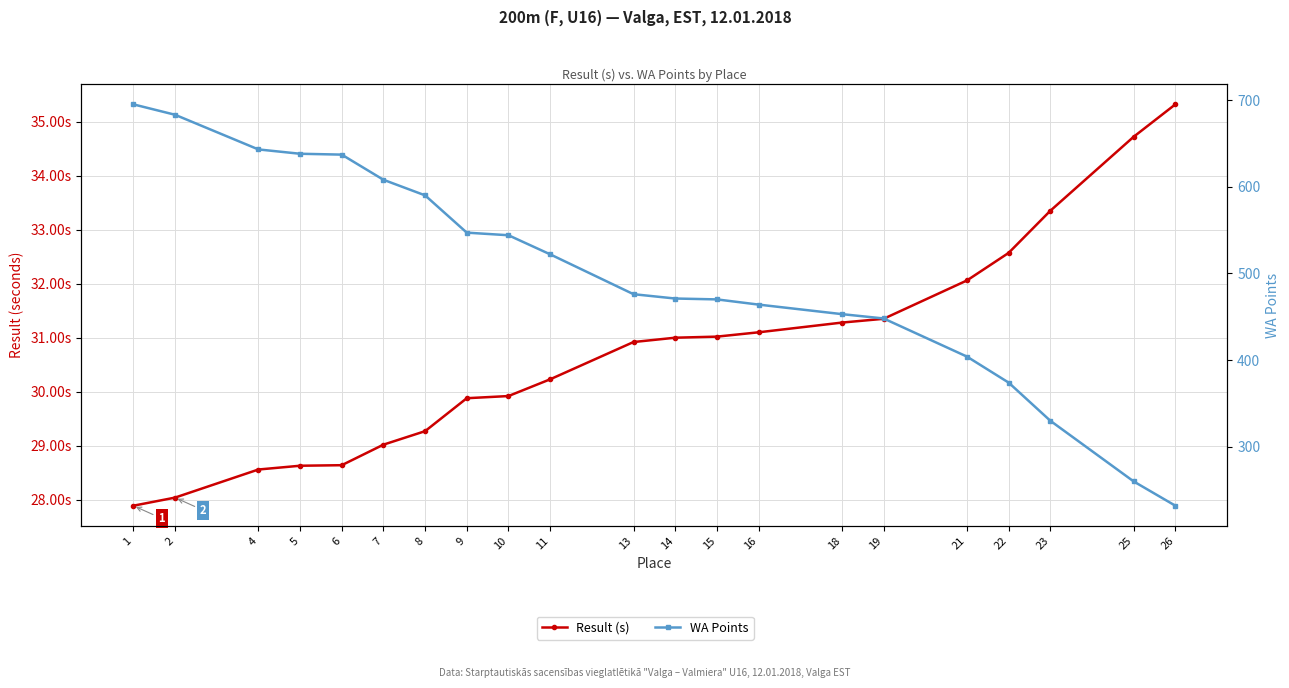

List the series in order of their peak value, lowest first.

Result (s), WA Points